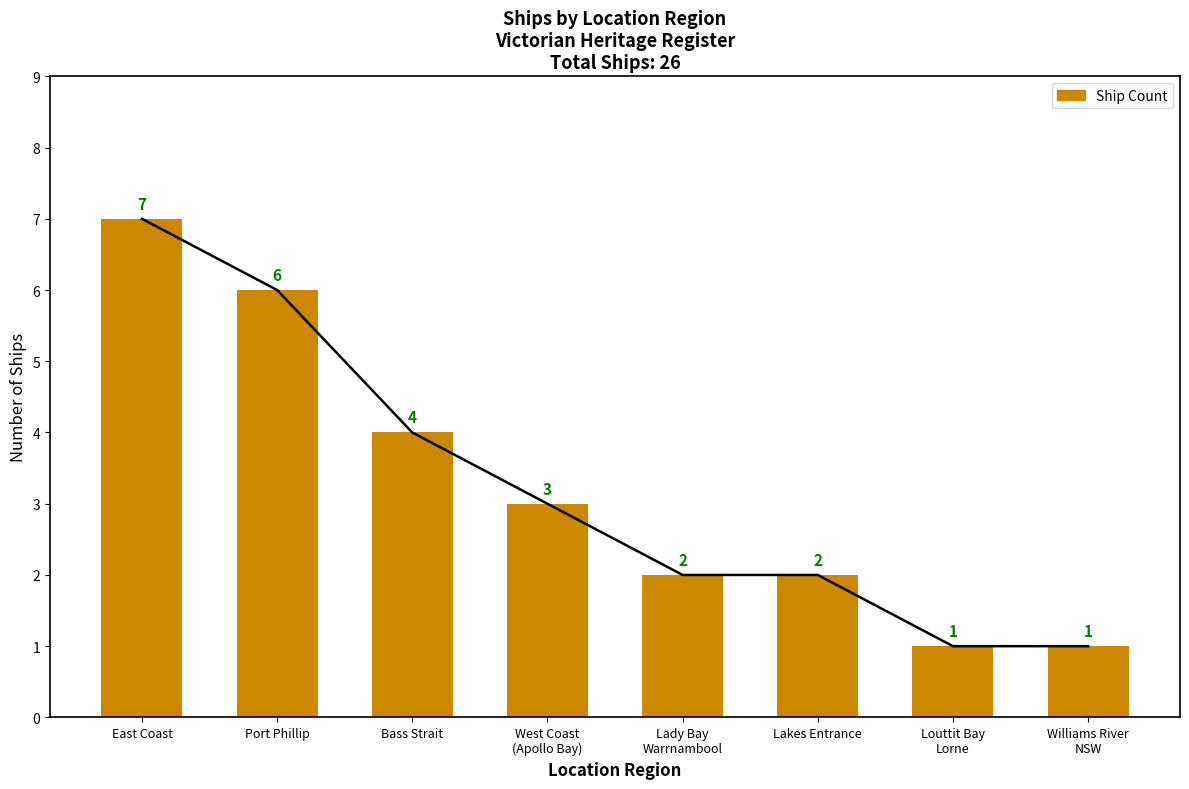

Does the chart contain any negative values?

No